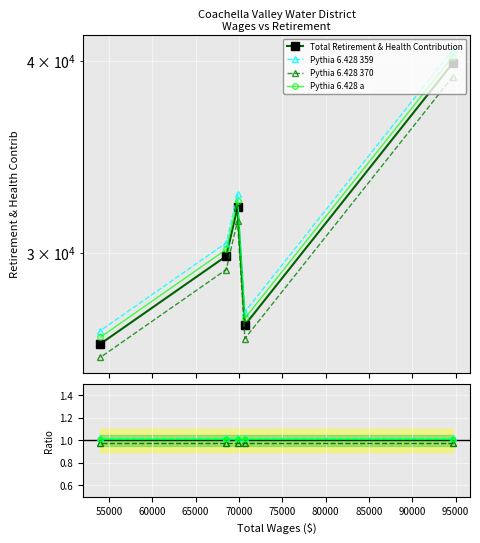

At which category does the chart reach its minimum across all series?

54037.0